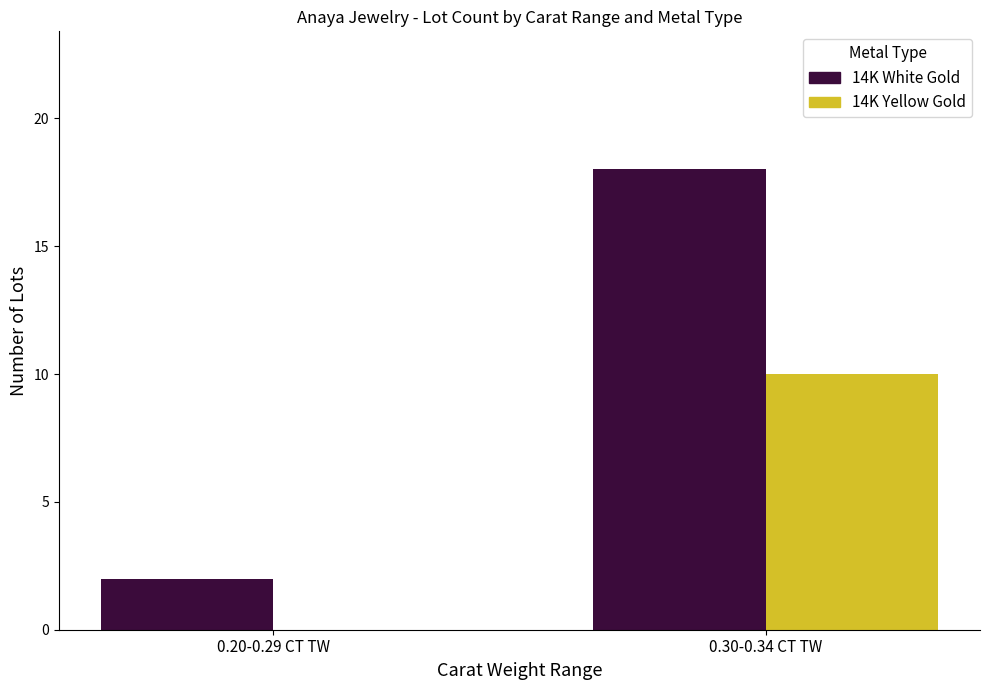

Which category has the highest value in the 14K Yellow Gold series?

0.30-0.34 CT TW